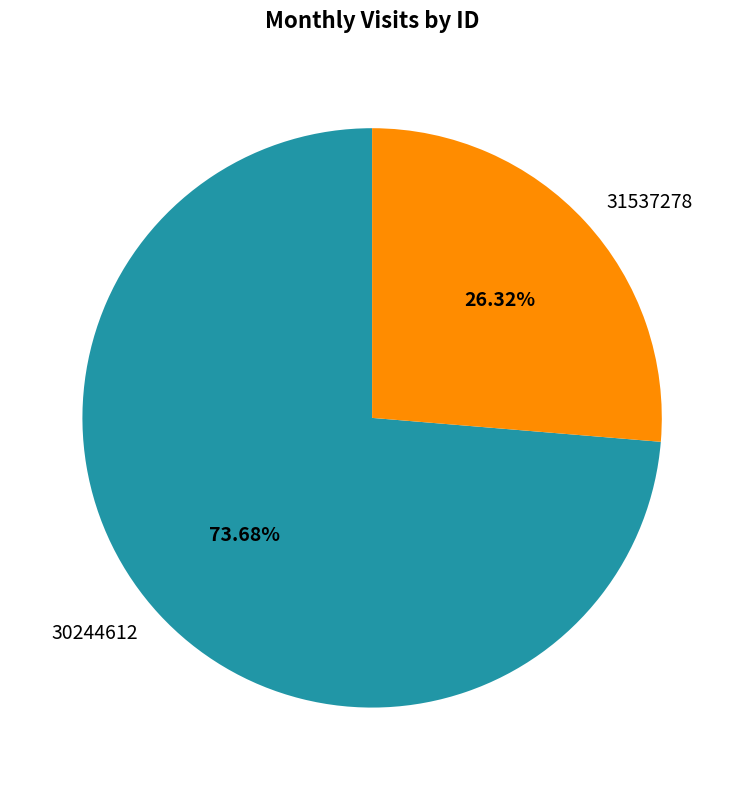

Which category has the smallest portion of the pie?

31537278